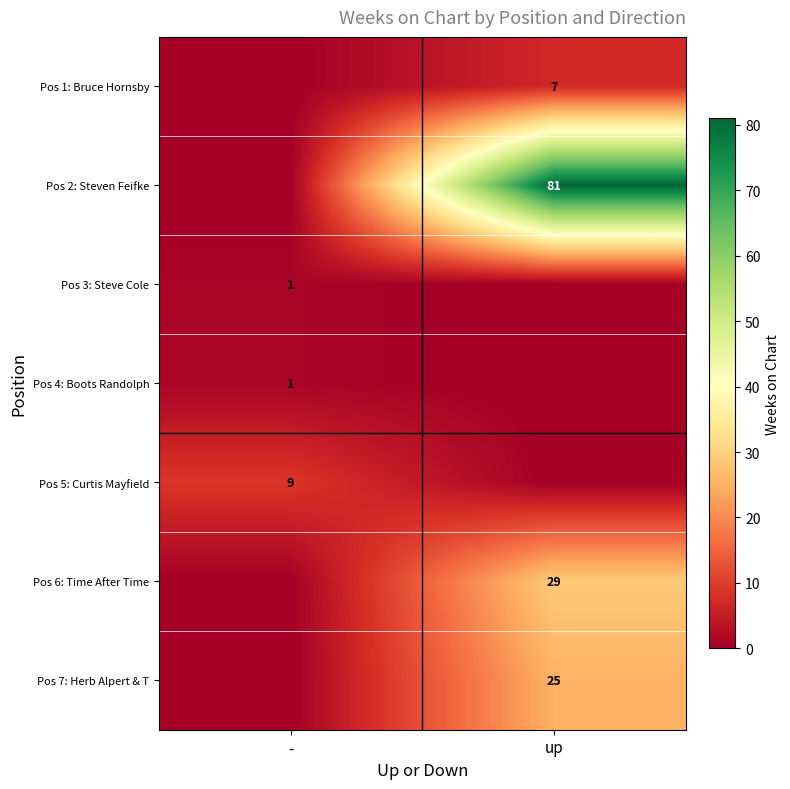

Is it true that Pos 3: Steve Cole equals 0 at -?

False